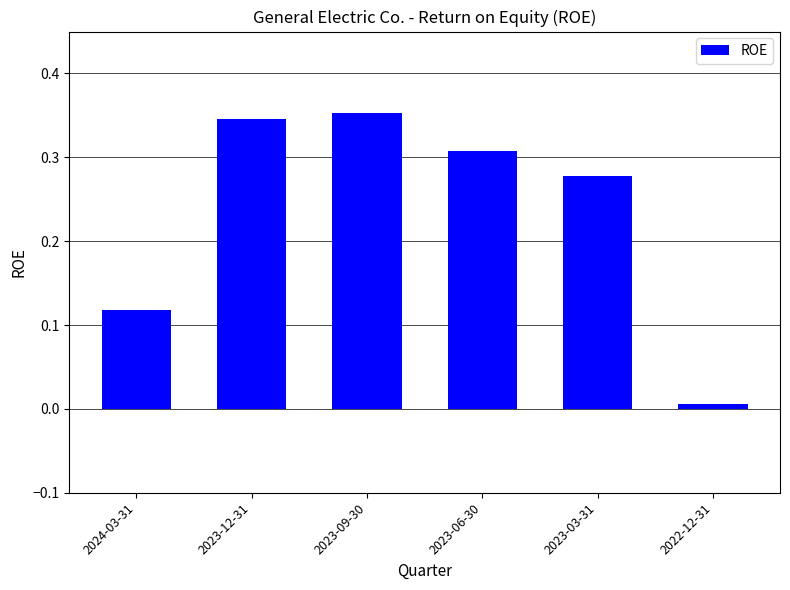

How many bars are there in total?

6